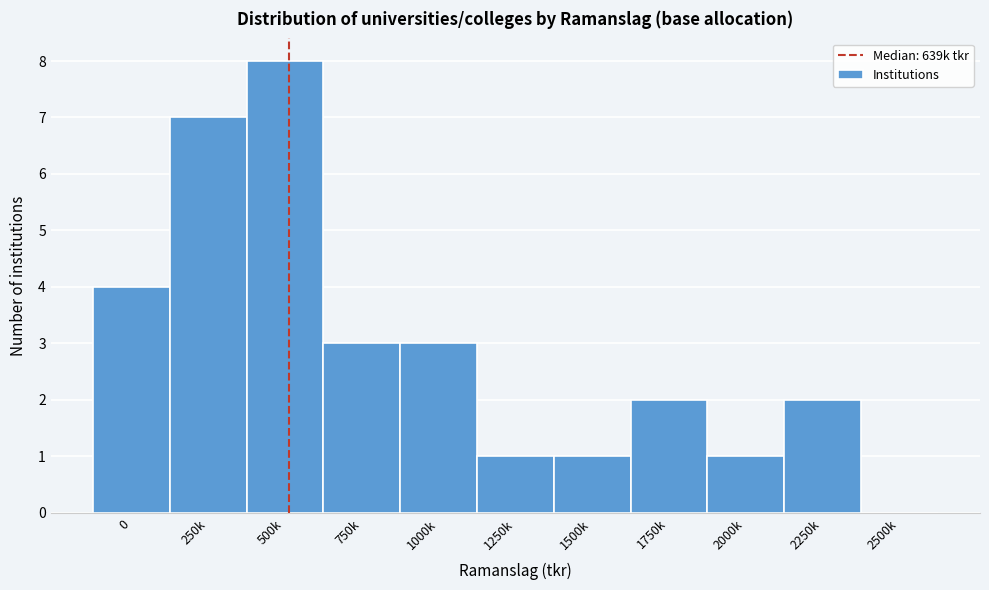

Reading left to right, what are all the values shown in this chart?

0=4	250k=7	500k=8	750k=3	1000k=3	1250k=1	1500k=1	1750k=2	2000k=1	2250k=2	2500k=0